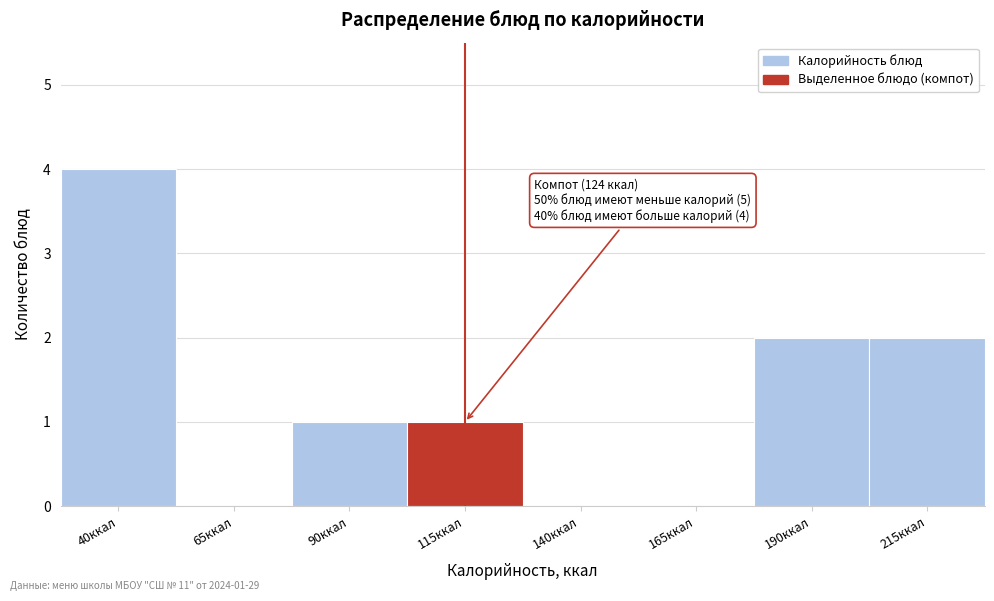

Reading right to left, extract all data points from this chart.

215ккал=2	190ккал=2	165ккал=0	140ккал=0	115ккал=1	90ккал=1	65ккал=0	40ккал=4